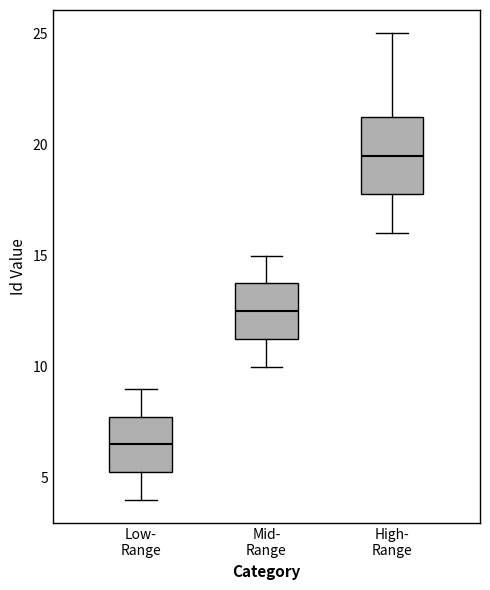

Which box has the lowest median line?

Low- Range